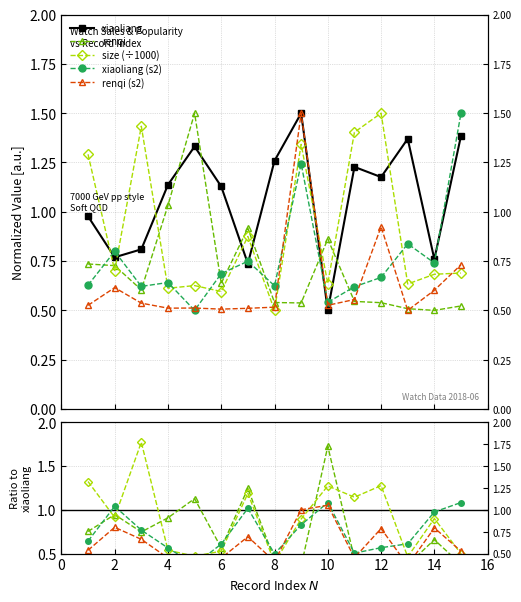

How many categories are shown in the chart?

15